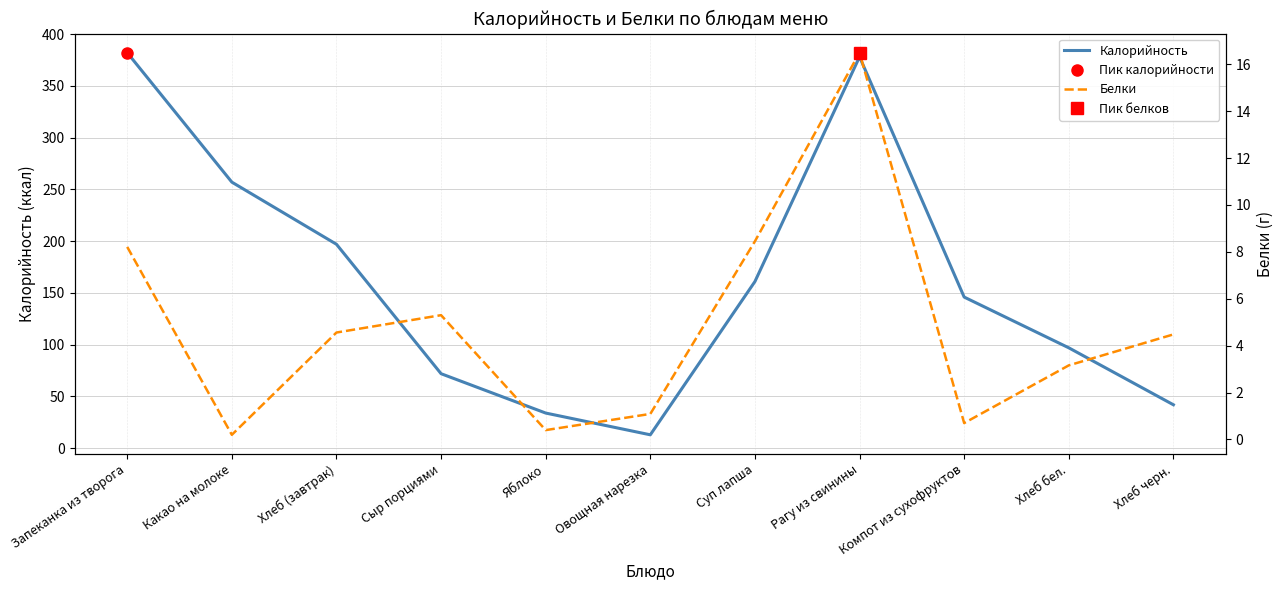

Between Сыр порциями and Яблоко, which series saw the biggest shift?

Калорийность